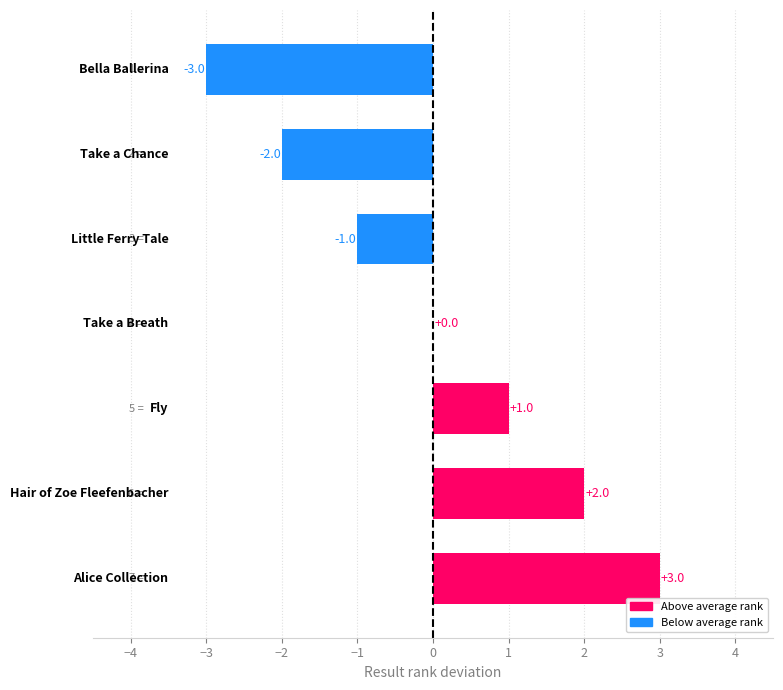

What is the greatest value displayed?

3